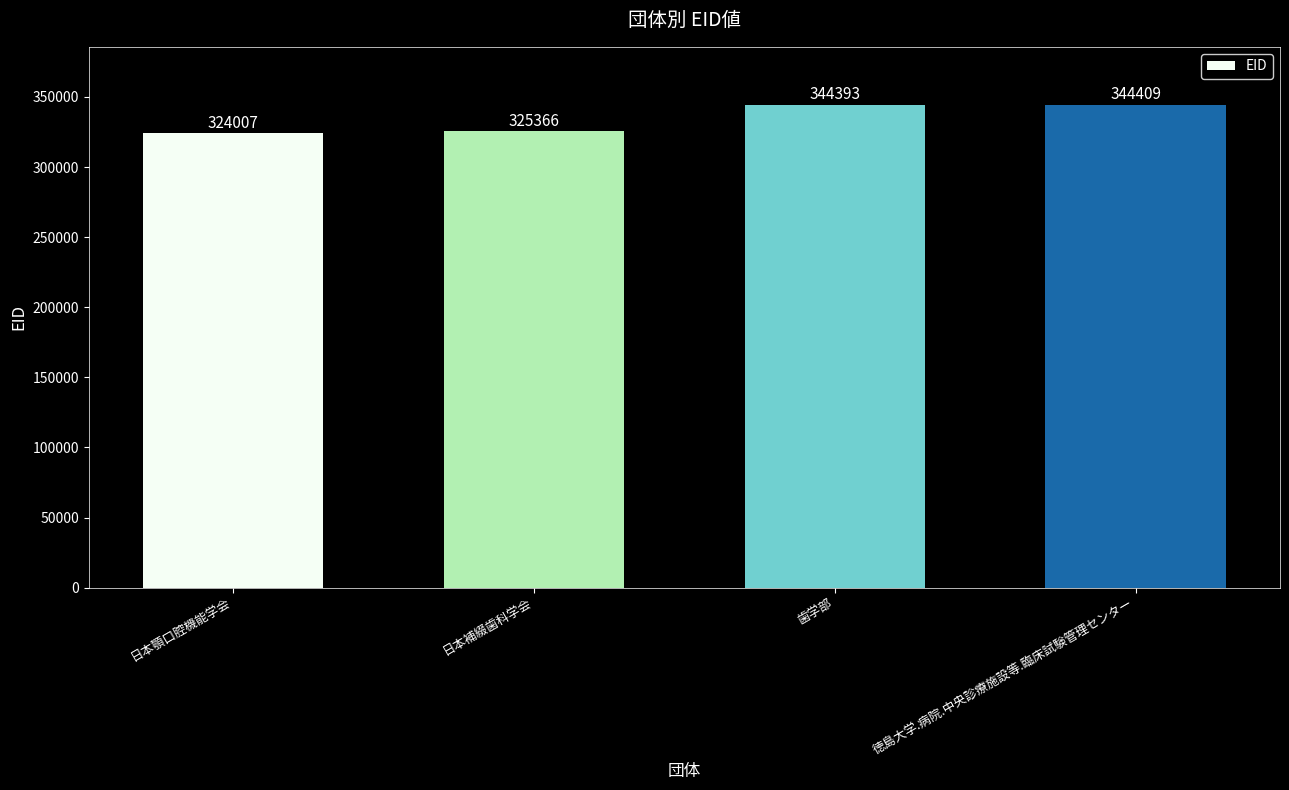

Read the value at 日本補綴歯科学会.

325366